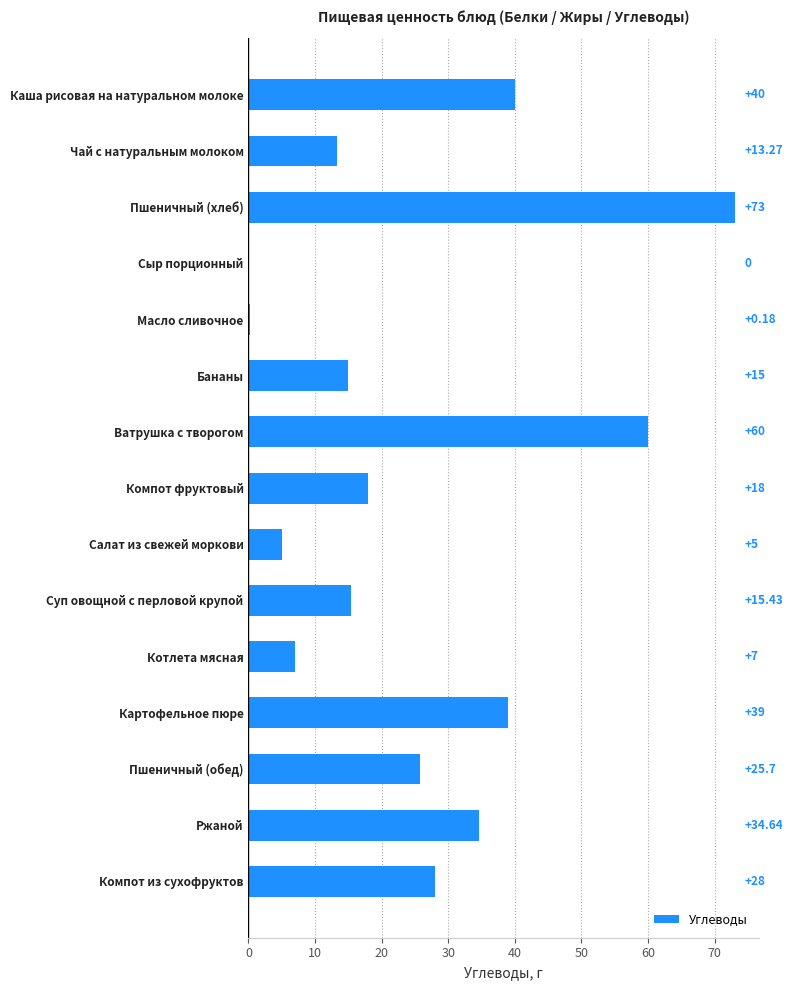

What is the sum of the values at Компот из сухофруктов and Сыр порционный?

28.0